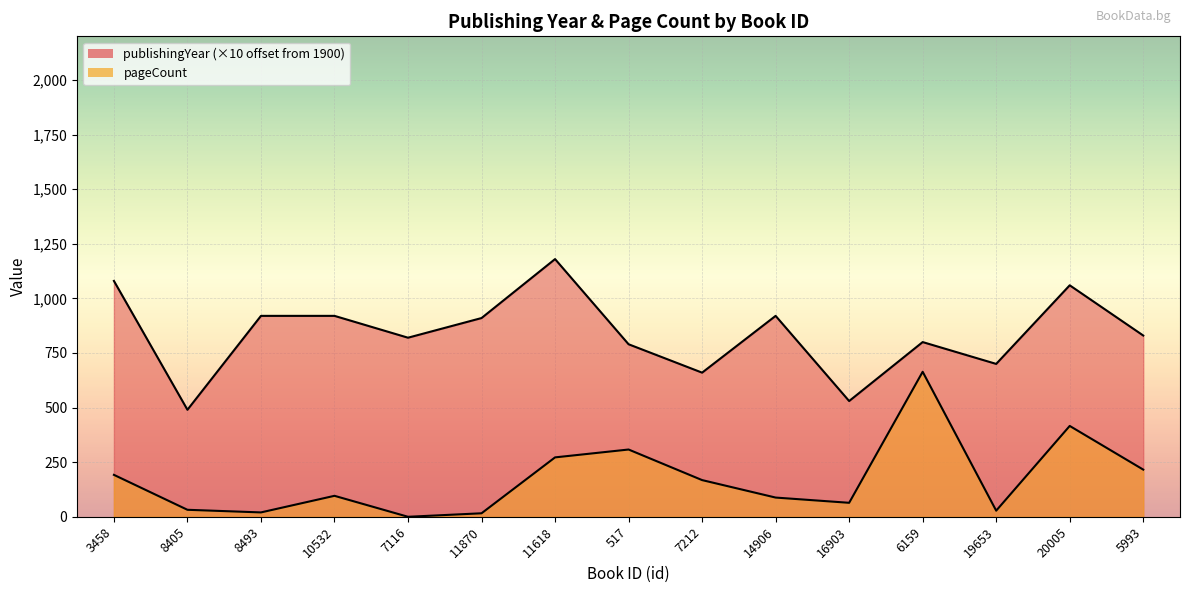

Reading left to right, list all the values displayed in this chart.

publishingYear: 1080	490	920	920	820	910	1180	790	660	920	530	800	700	1060	830
pageCount: 192	32	20	96	0	16	272	308	168	88	64	664	28	416	216